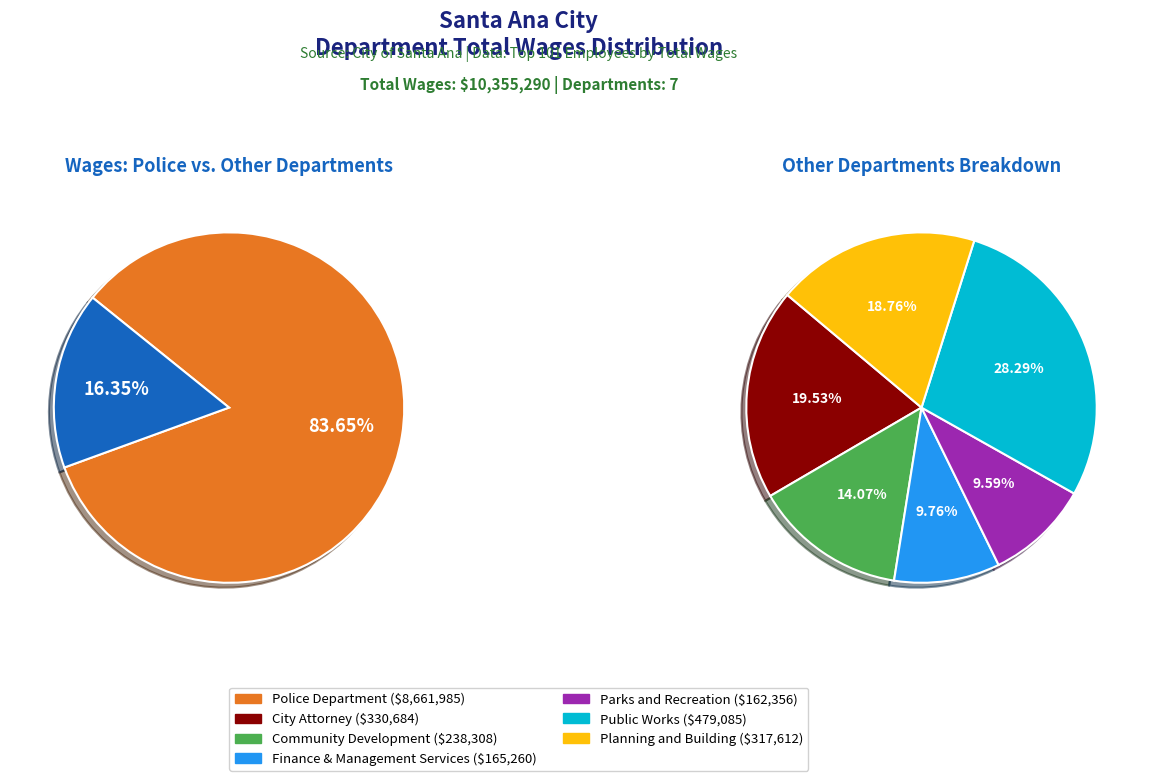

What percentage do Community Development and Police Department together represent?

85.9%